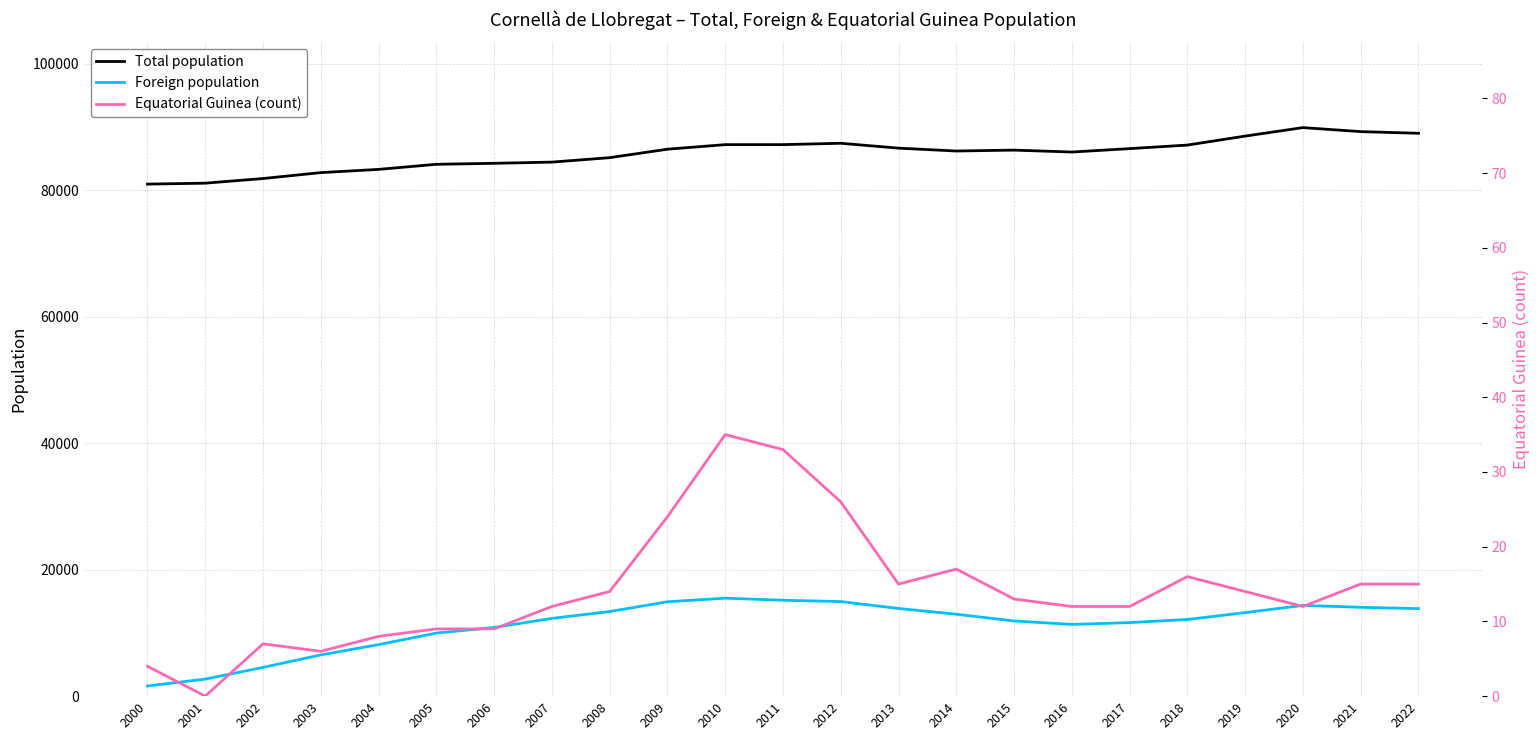

Where is Total population nearest to the value 85467?

2008